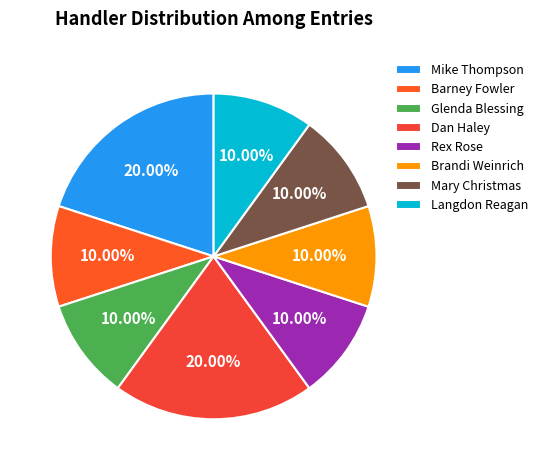

The Rex Rose slice represents 10% of the pie. True or false?

True